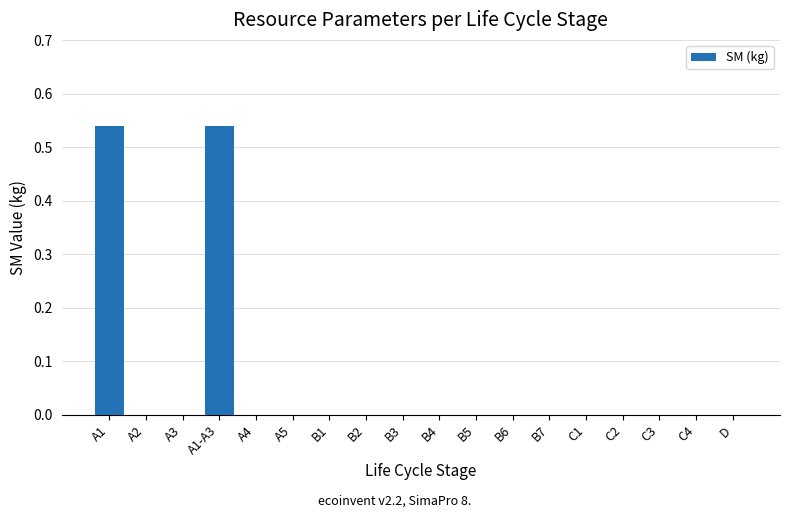

True or false: the data shows -0.3 at C3.

False